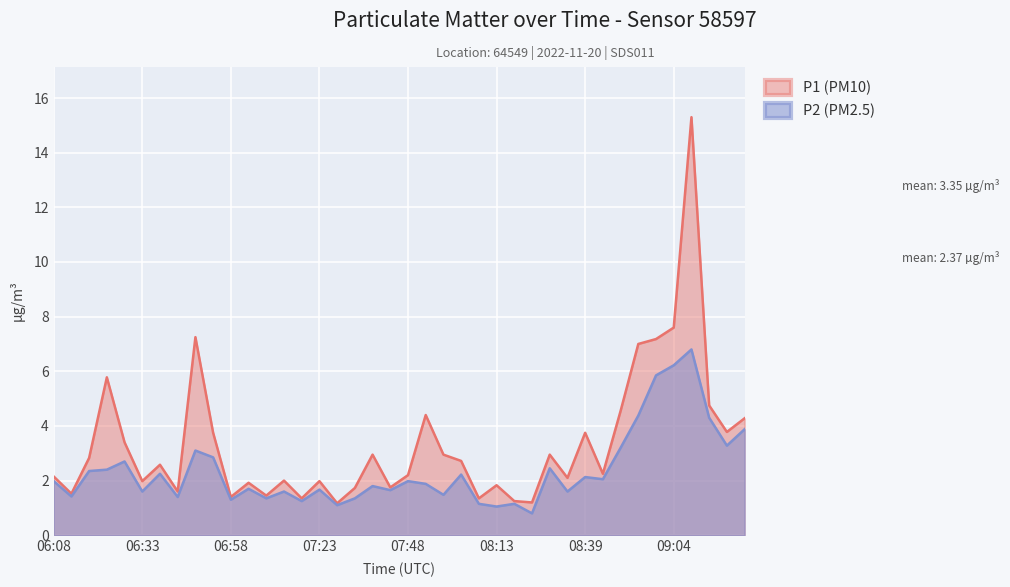

Rank the series by their maximum value, from lowest to highest.

P2 (PM2.5), P1 (PM10)